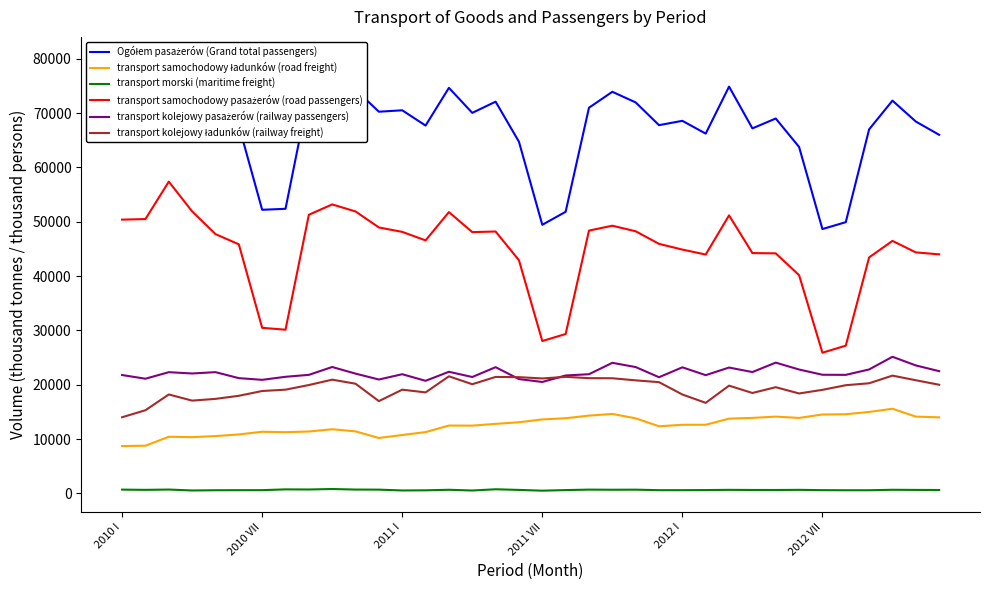

What is the maximum value for transport kolejowy ładunków (railway freight)?

21682